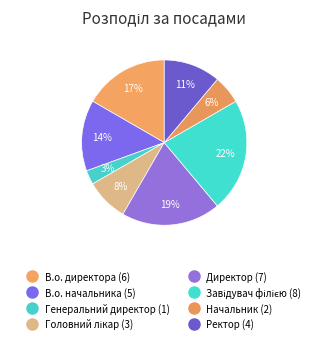

To the nearest percent, what is the difference between the Ректор and Директор slice percentages?

8%